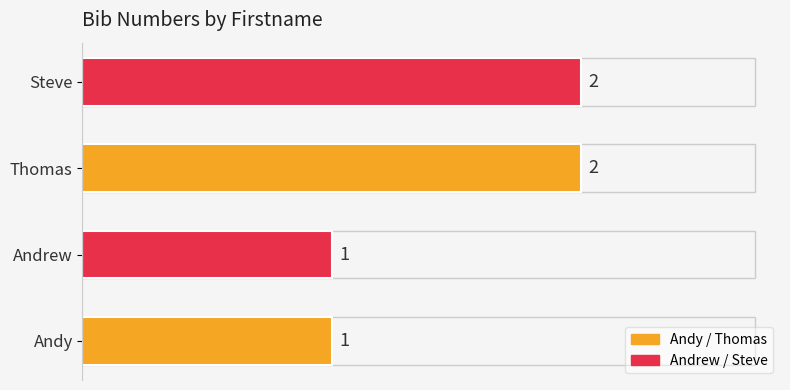

Is it true that the value at Andrew is 2?

False